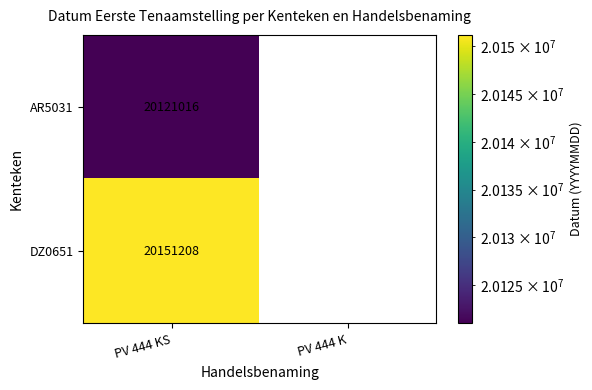

Is the value of DZ0651 at PV 444 KS greater than the value of AR5031 at PV 444 KS?

Yes